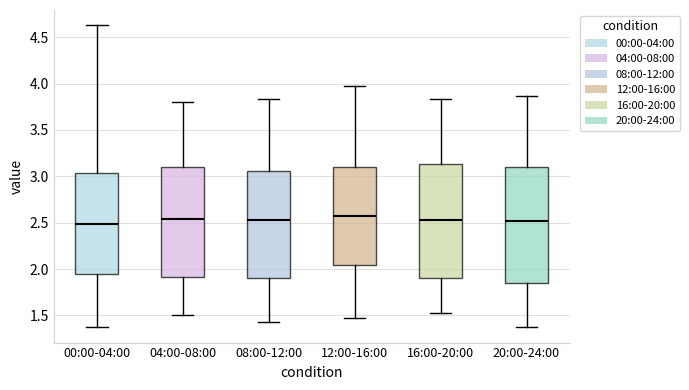

Reading left to right, read every box against the y-axis: the position of its median line, the range the box covers, and the ends of its whiskers. The values are not printed on the chart, so give them approximately, as read against the axis.

00:00-04:00: median 2.50, box 1.95 to 3.05, whiskers 1.35 to 4.65
04:00-08:00: median 2.55, box 1.90 to 3.10, whiskers 1.50 to 3.80
08:00-12:00: median 2.55, box 1.90 to 3.05, whiskers 1.45 to 3.85
12:00-16:00: median 2.55, box 2.05 to 3.10, whiskers 1.45 to 3.95
16:00-20:00: median 2.55, box 1.90 to 3.15, whiskers 1.55 to 3.85
20:00-24:00: median 2.50, box 1.85 to 3.10, whiskers 1.35 to 3.85